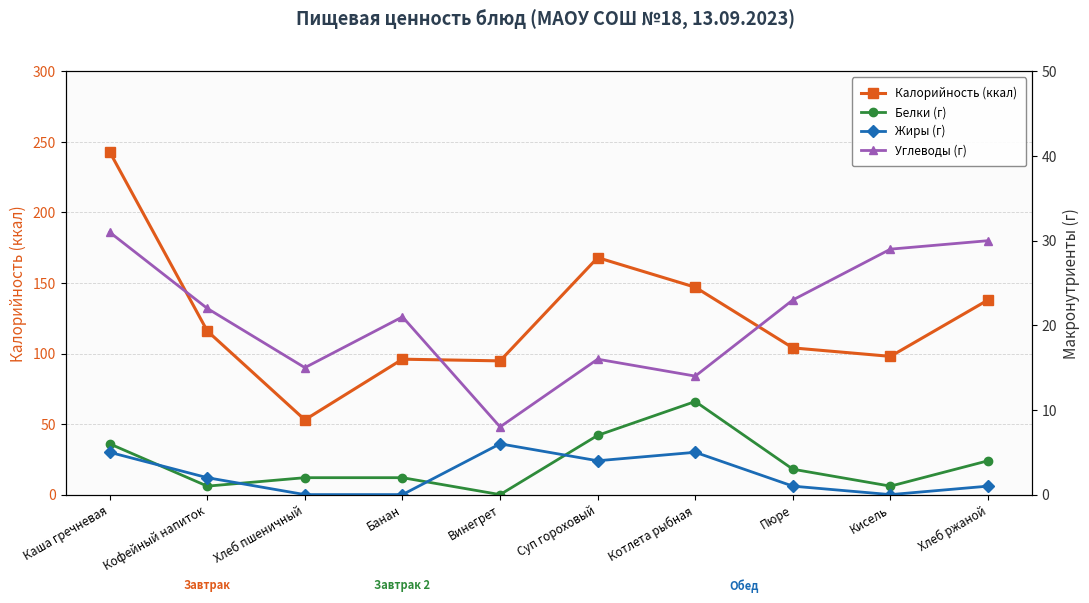

Which series changed the most between Банан and Хлеб ржаной?

Калорийность (ккал)